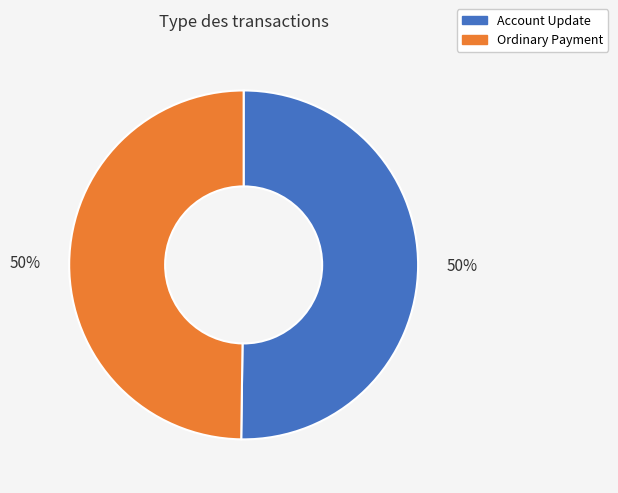

To the nearest percent, what is the combined percentage of Ordinary Payment and Account Update?

100%